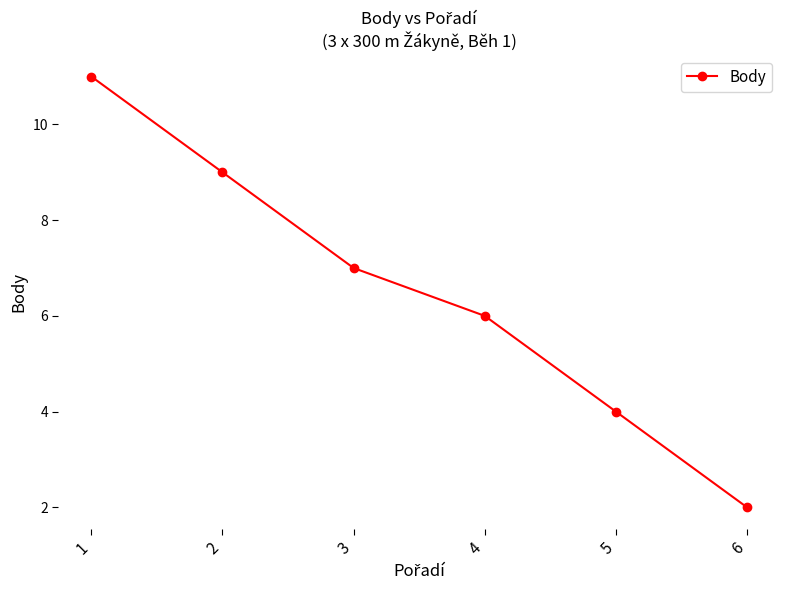

What is the minimum value shown in the chart?

2